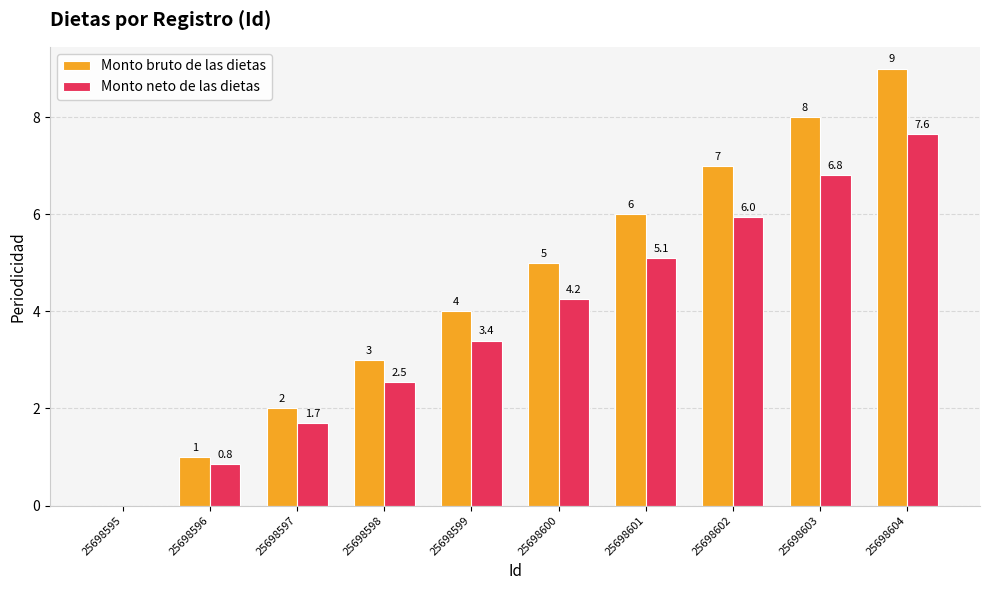

Which label corresponds to the largest value in the chart?

25698604